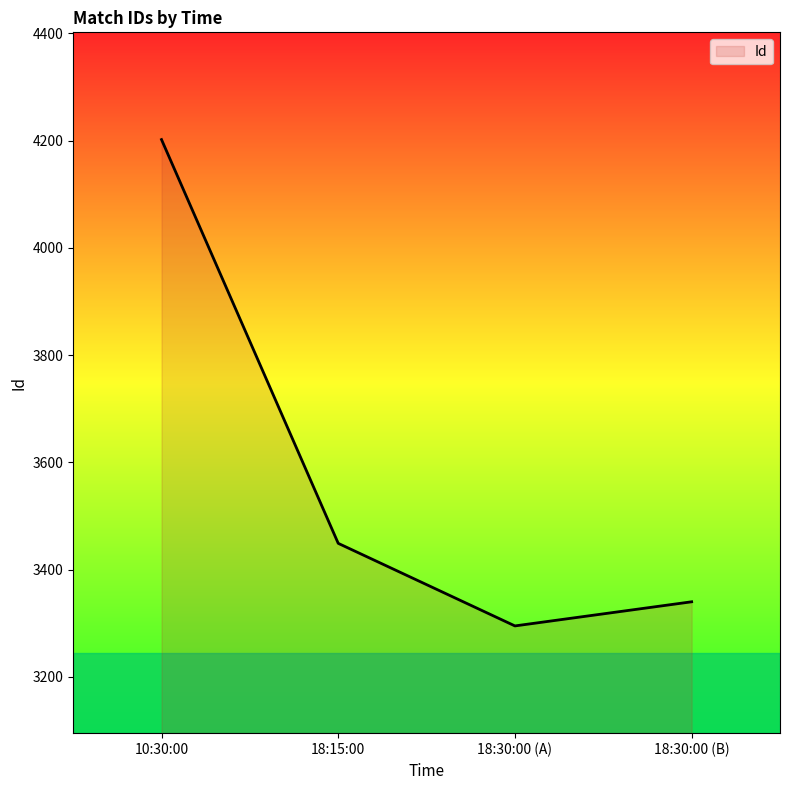

Reading left to right, extract all data points from this chart.

4202	3449	3295	3340